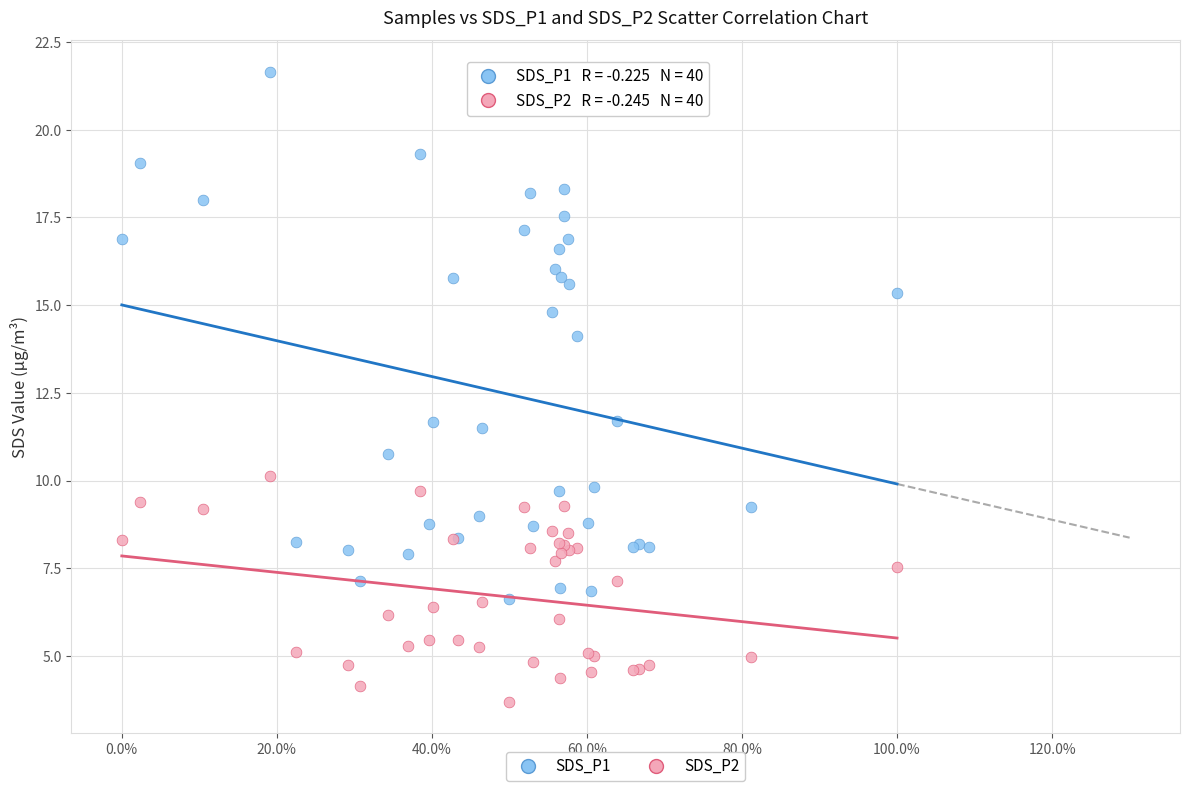

Which series contains the lowest Y value?

SDS_P2